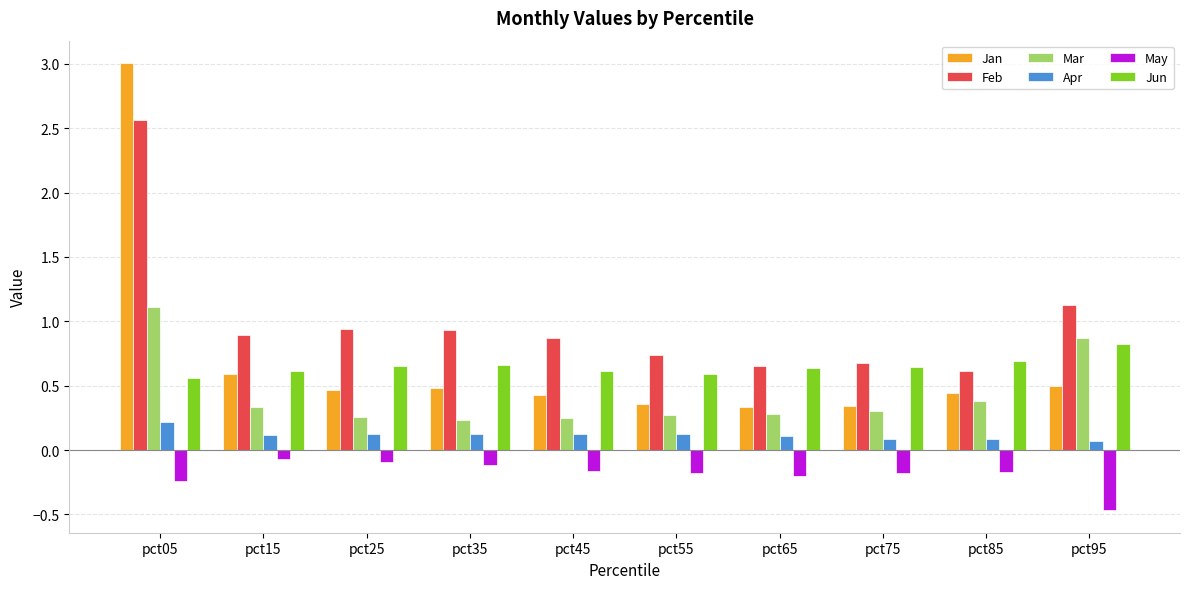

Which series has the widest spread of values?

Jan